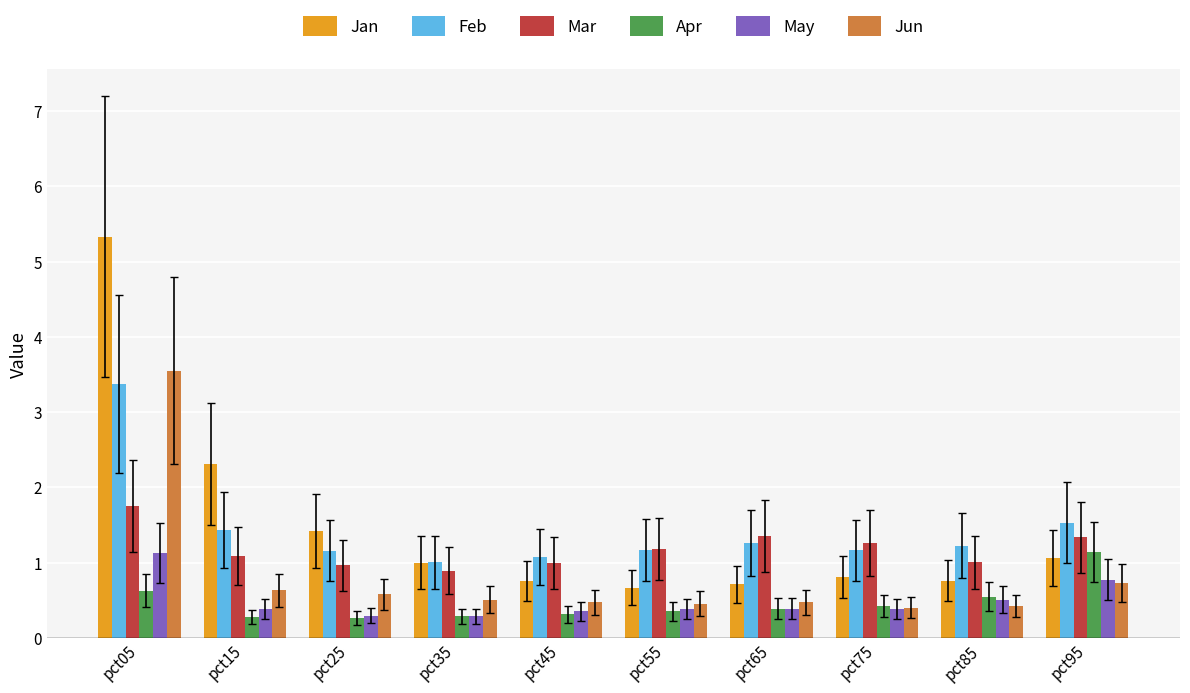

What is the minimum value for Jun?

0.4